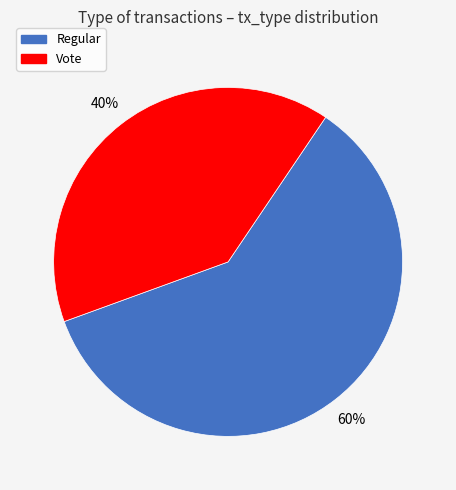

How many segments does this pie chart have?

2